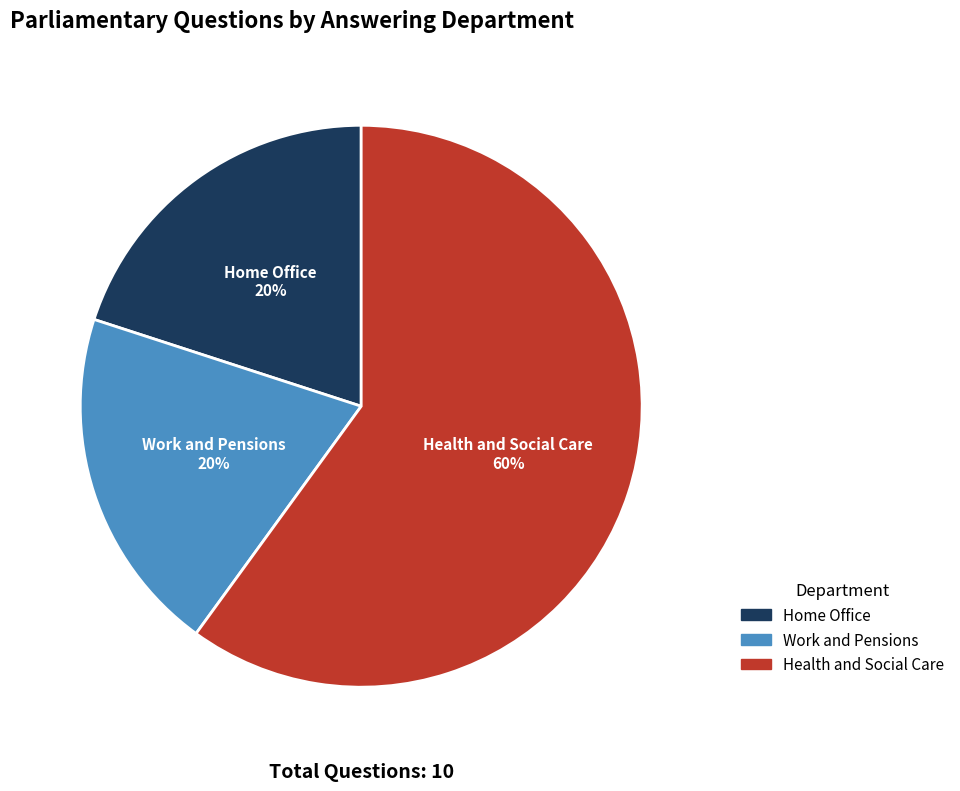

To the nearest percent, what is the difference between the largest and smallest slice percentages?

40%